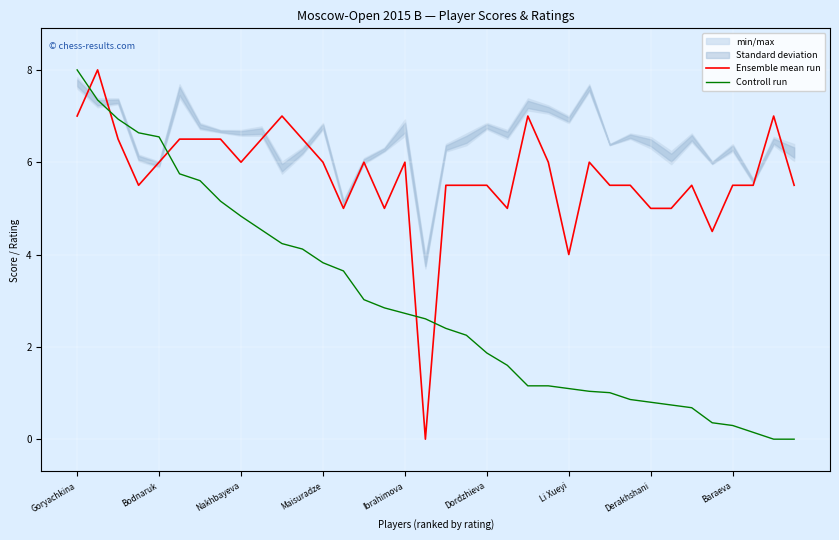

How many times do Ensemble mean run and Controll run cross each other?

5